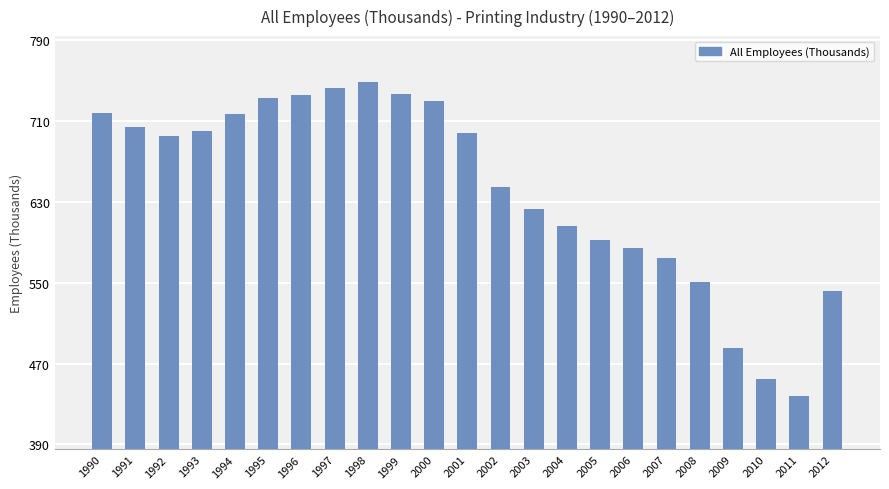

Read the value at 1999.

736.3